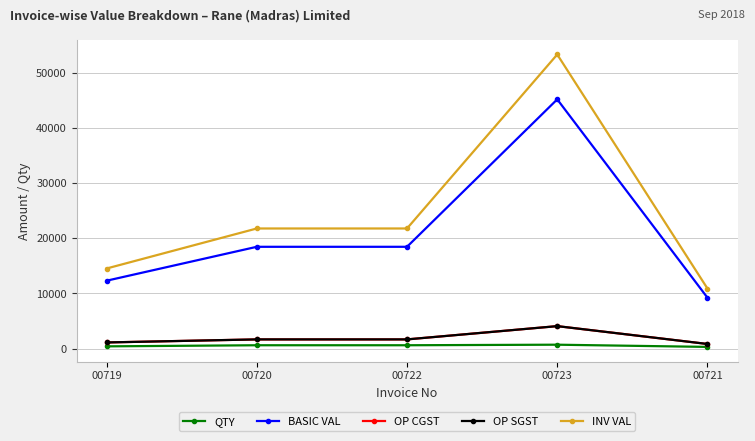

What is the spread (max minus min) of values at 00720?

21171.0